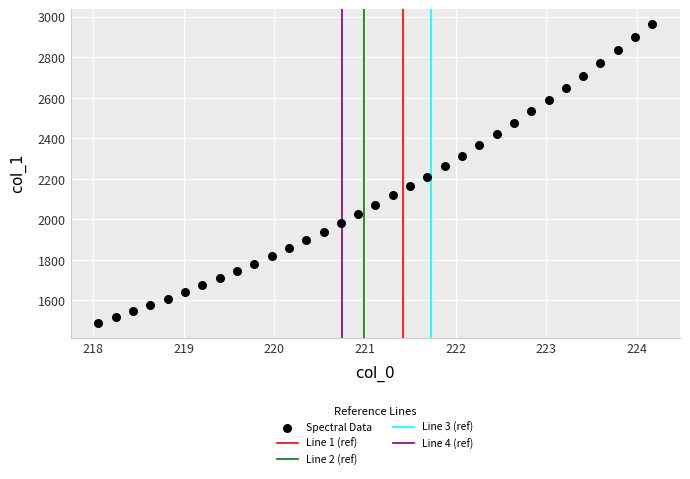

What is the range of X values (max minus min)?

6.1